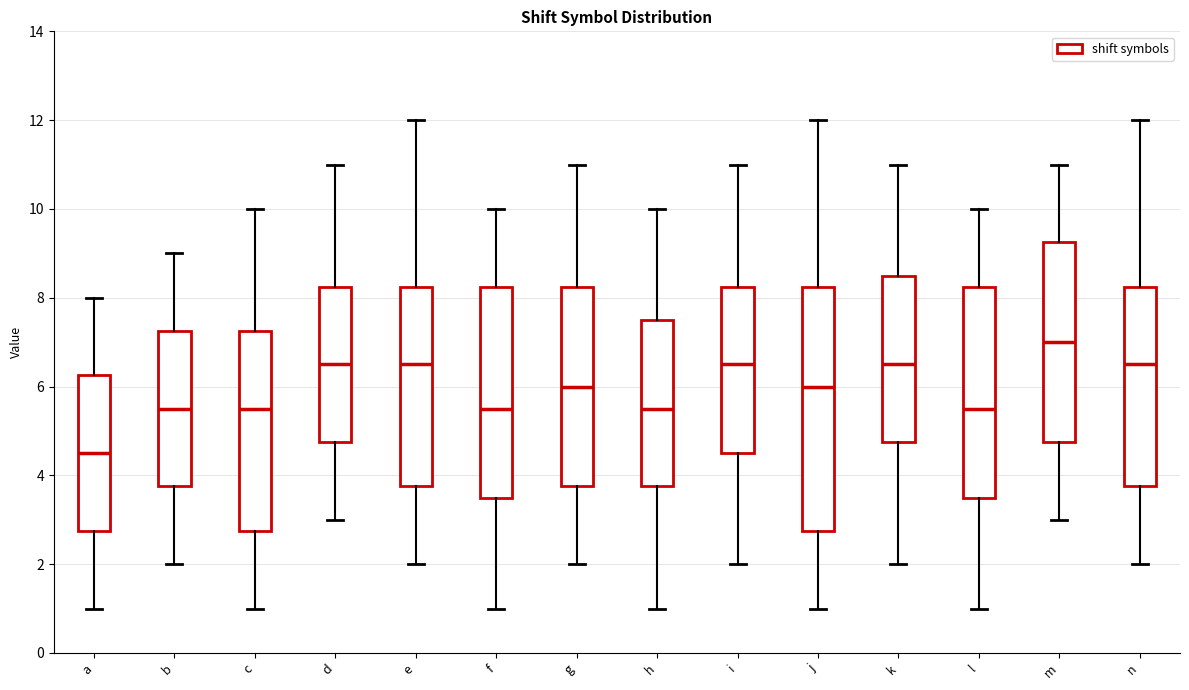

Which box's median line is the highest?

m